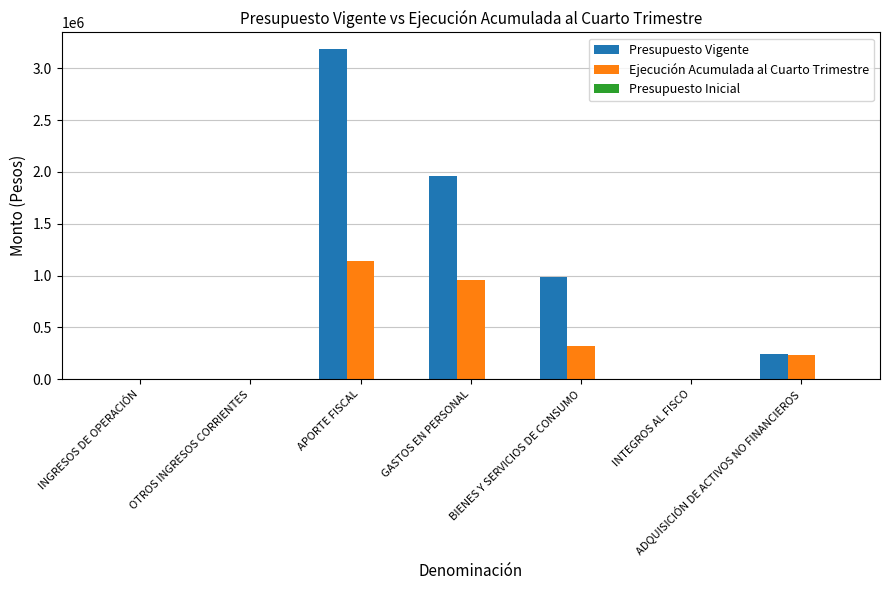

Which category has the highest value in the Presupuesto Vigente series?

APORTE FISCAL